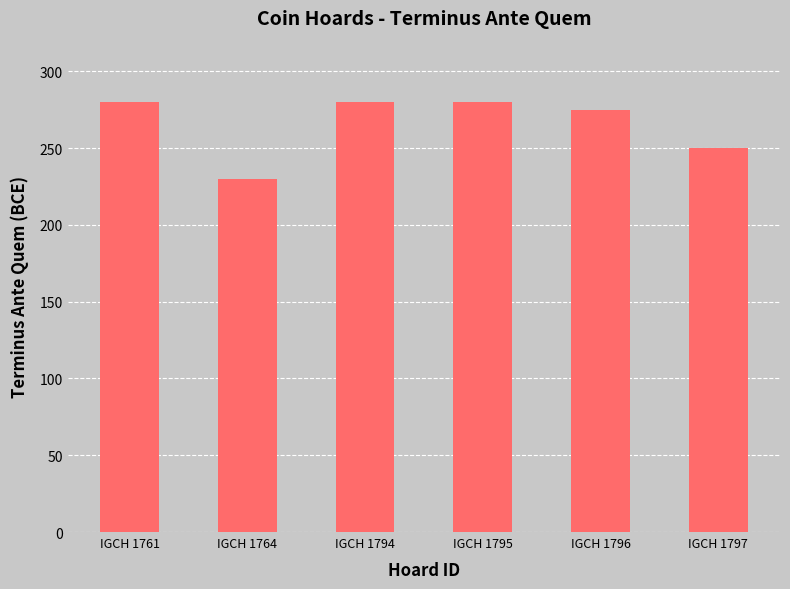

Which label corresponds to the smallest value in the chart?

IGCH 1764